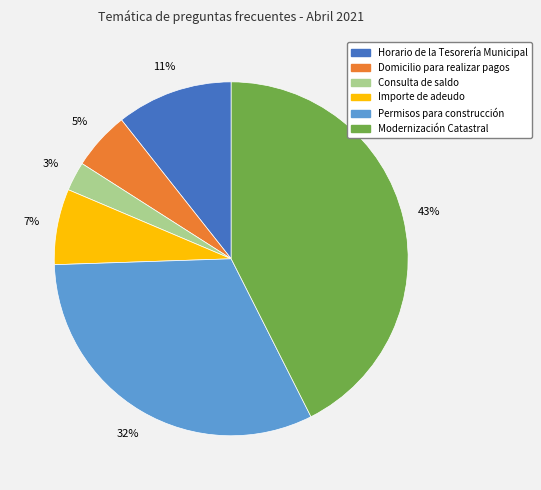

Is there any slice that represents more than half of the pie?

No